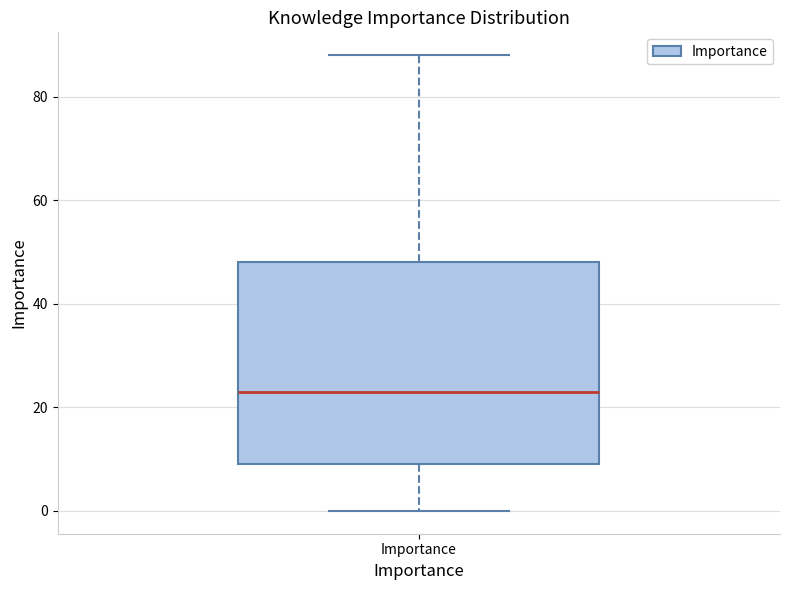

Where does the upper whisker of the box for Importance end on the y-axis? The values are not printed on the chart, so give them approximately, as read against the axis.

88